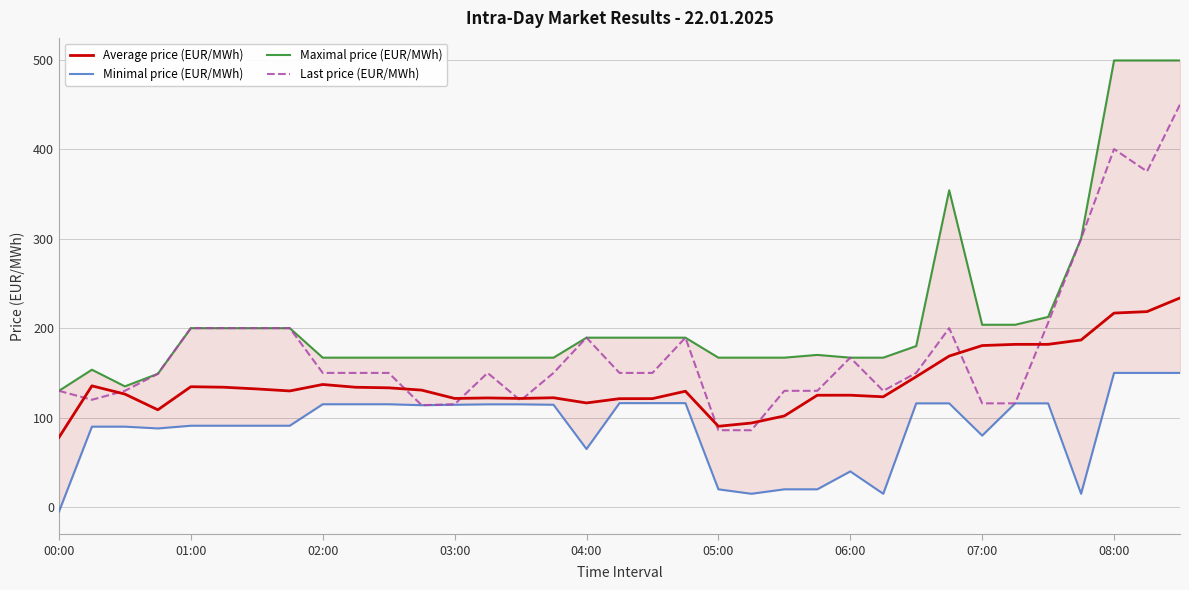

What is the maximum value for Last price (EUR/MWh)?

449.9